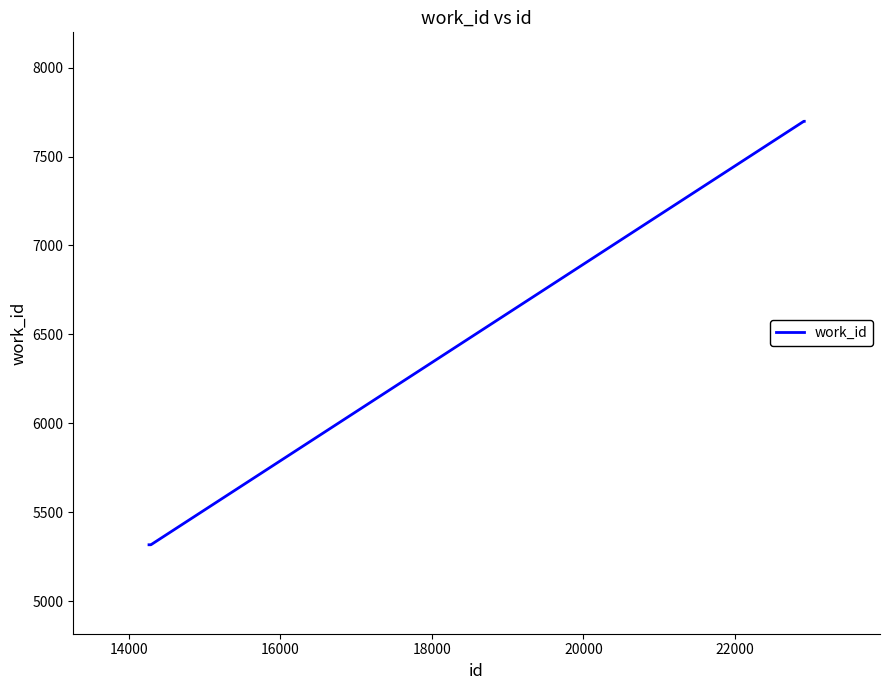

What is the maximum value shown in the chart?

7698